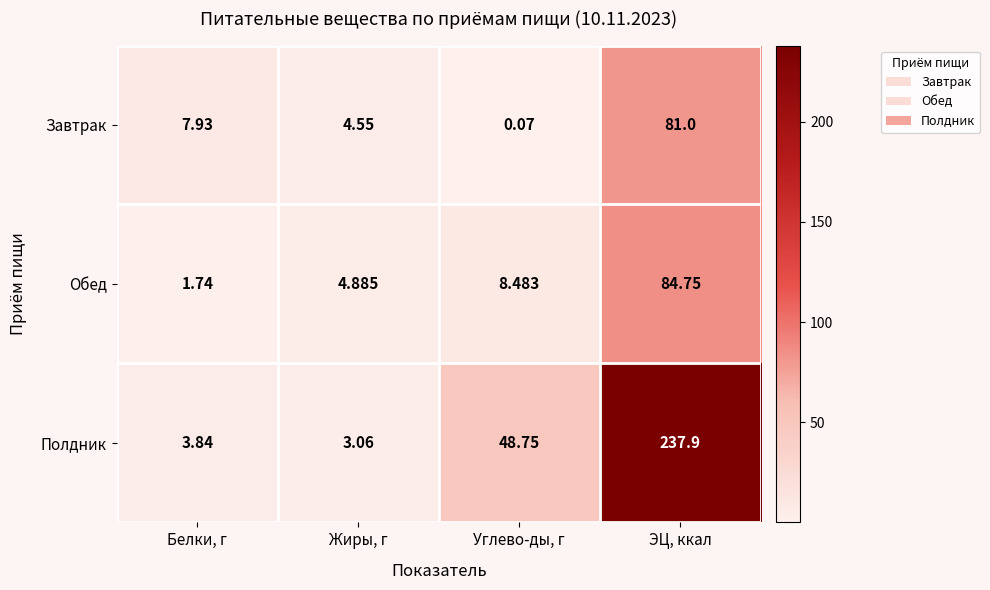

Where does the Полдник series first go above 48?

Углево-ды, г